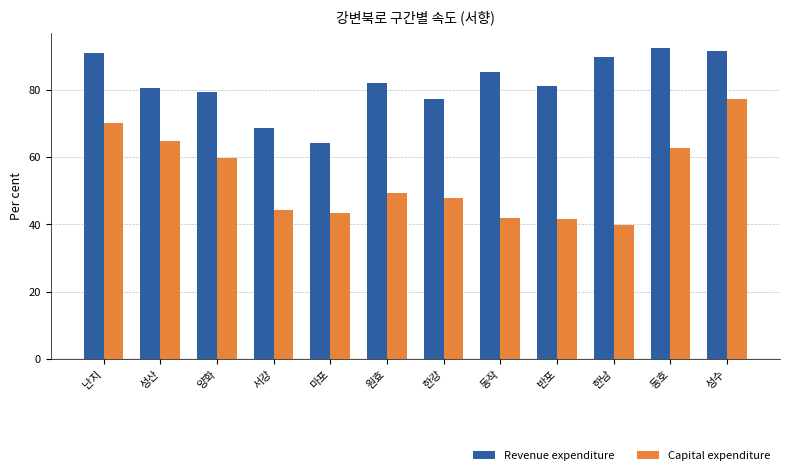

What is the difference between the highest and lowest values at 동호?

29.7